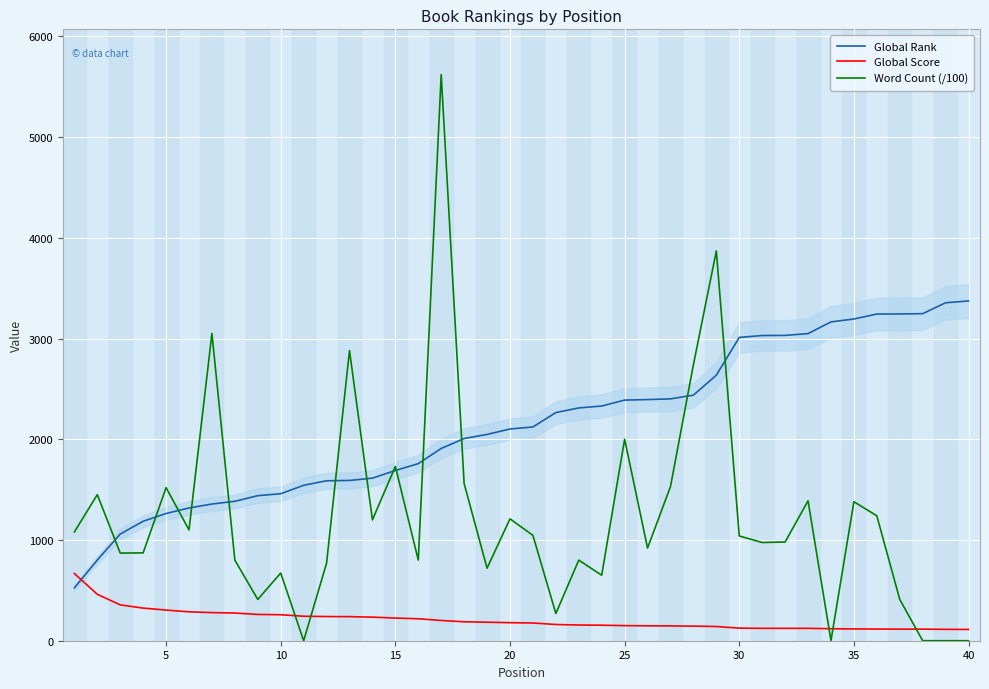

Reading left to right, transcribe all the data shown in this chart.

Global Rank: 525.0	801.0	1059.0	1186.0	1263.0	1318.0	1357.0	1384.0	1440.0	1459.0	1543.0	1588.0	1591.0	1614.0	1690.0	1758.0	1909.0	2007.0	2048.0	2102.0	2122.0	2265.0	2311.0	2330.0	2389.0	2394.0	2401.0	2438.0	2636.0	3011.0	3030.0	3031.0	3049.0	3165.0	3194.0	3243.0	3244.0	3247.0	3355.0	3373.0
Global Score: 667.0	461.0	356.0	324.0	304.0	287.0	279.0	275.0	261.0	258.0	243.0	240.0	239.0	234.0	225.0	218.0	201.0	188.0	184.0	179.0	176.0	161.0	156.0	154.0	150.0	148.0	147.0	145.0	141.0	125.0	123.0	123.0	123.0	119.0	117.0	116.0	115.0	115.0	113.0	112.0
Word Count (/100): 1080.0	1450.0	870.0	872.0	1520.0	1100.0	3050.0	800.0	410.0	672.2	0.0	770.0	2880.0	1200.0	1730.0	800.0	5620.0	1560.0	720.0	1210.0	1045.9	270.0	800.0	650.0	2000.0	920.0	1530.0	2740.0	3870.0	1040.0	975.0	980.0	1388.8	0.0	1380.0	1240.0	410.0	0.0	0.0	0.0